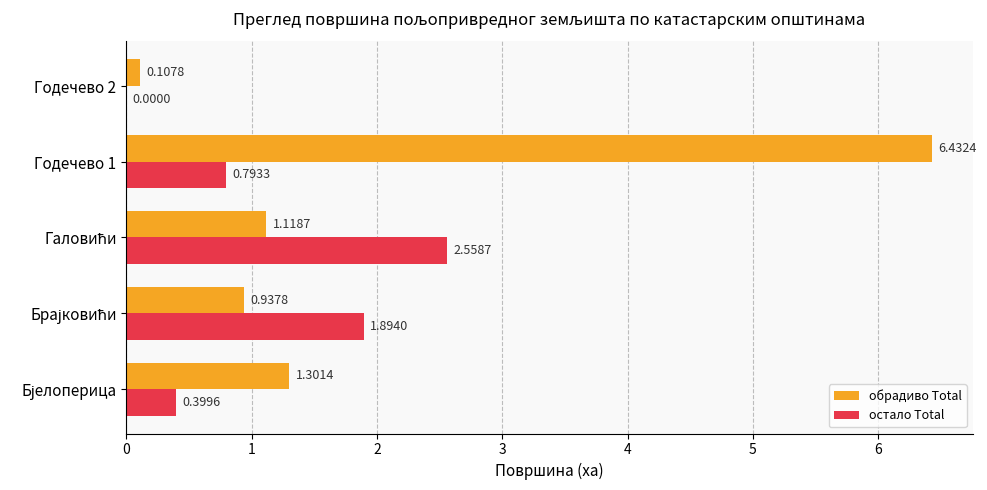

What is the sum of all обрадиво Total values?

9.9